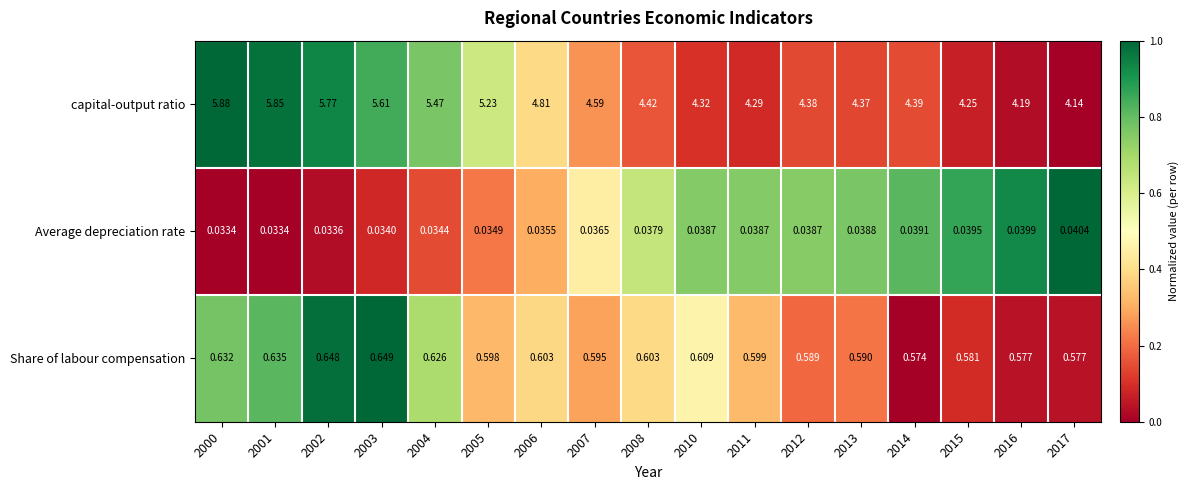

Which series has the largest total across all categories?

capital-output ratio